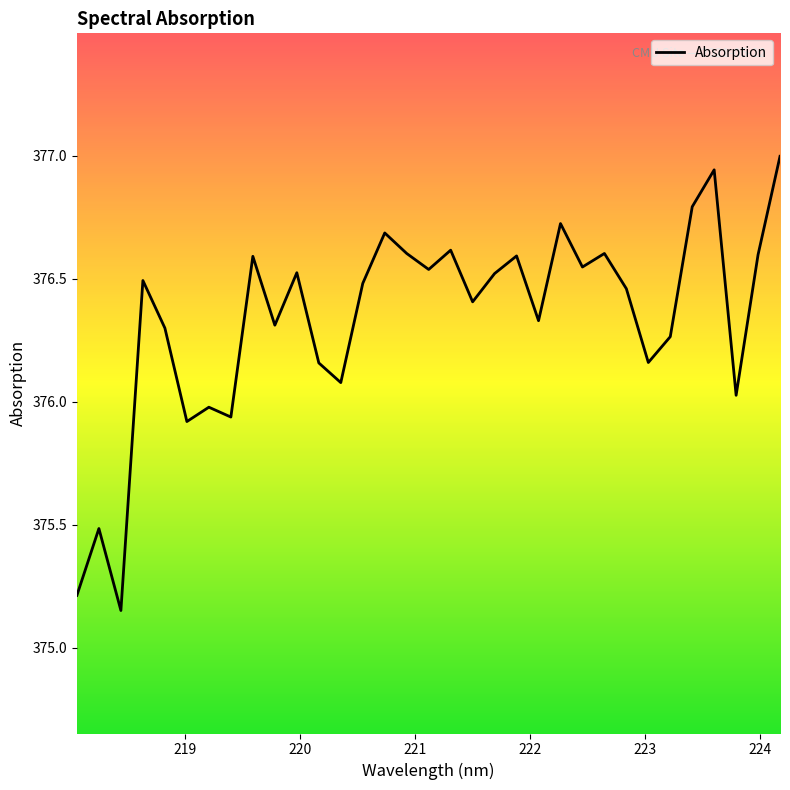

How many values exceed 376?

27